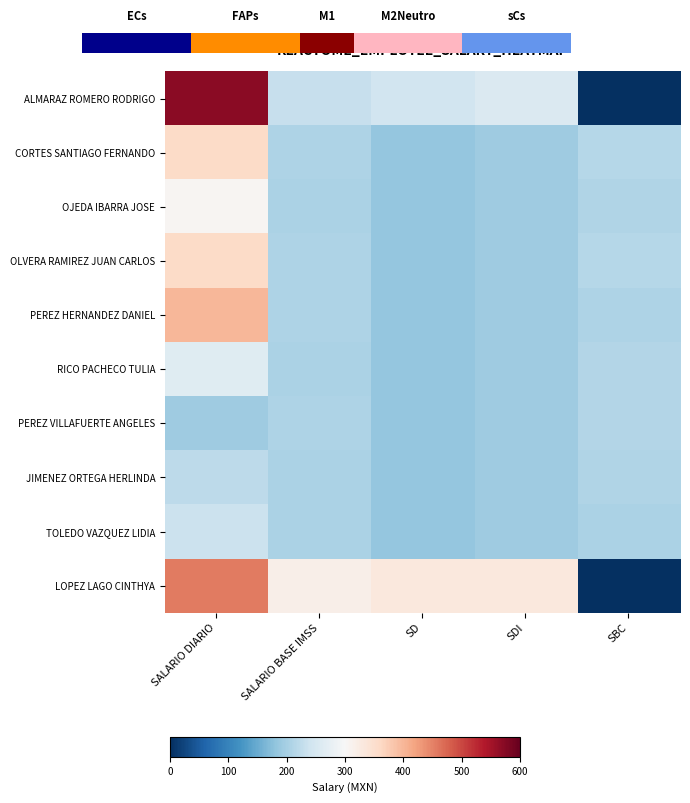

At which category does the chart reach its minimum across all series?

SBC